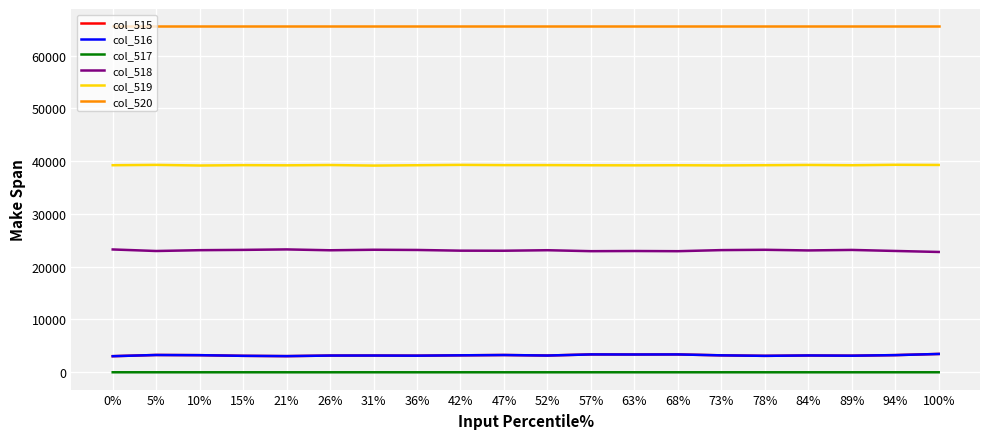

What is the lowest value of the col_520 series?

65535